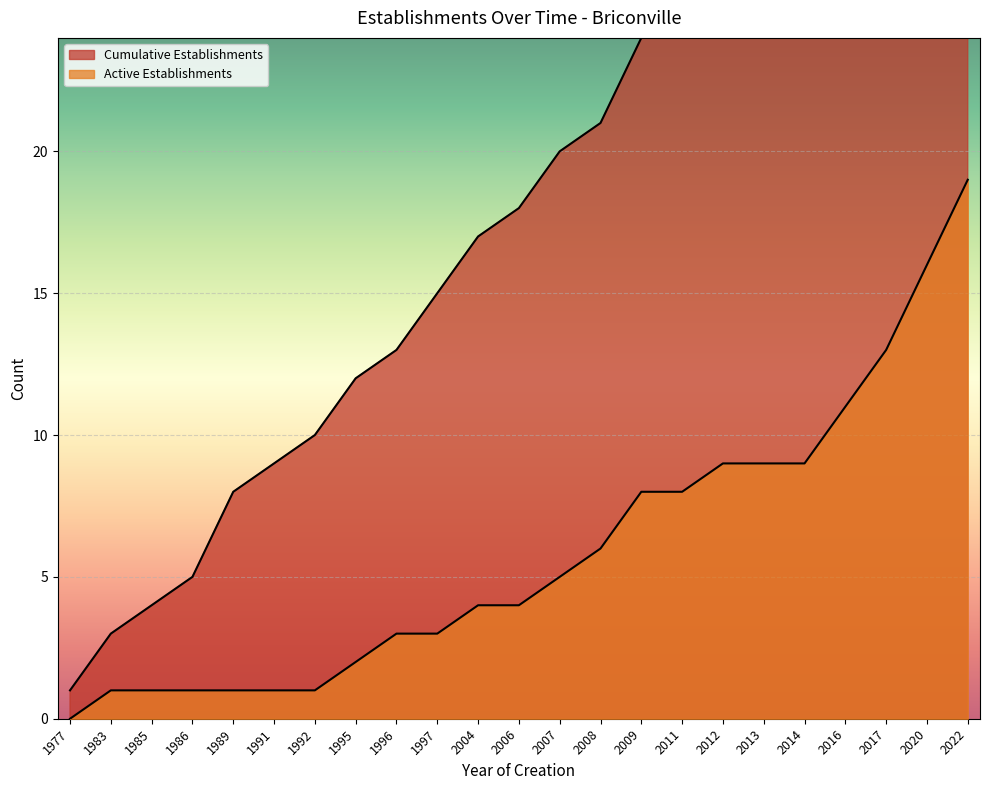

Rank the series at 2012 from highest to lowest value.

Cumulative Establishments, Active Establishments